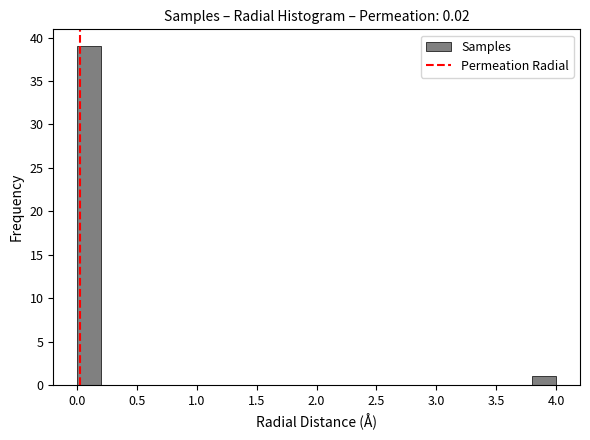

How tall is the bar that spans 0.0 to 0.2 on the x-axis? The values are not printed on the chart, so give them approximately, as read against the axis.

39